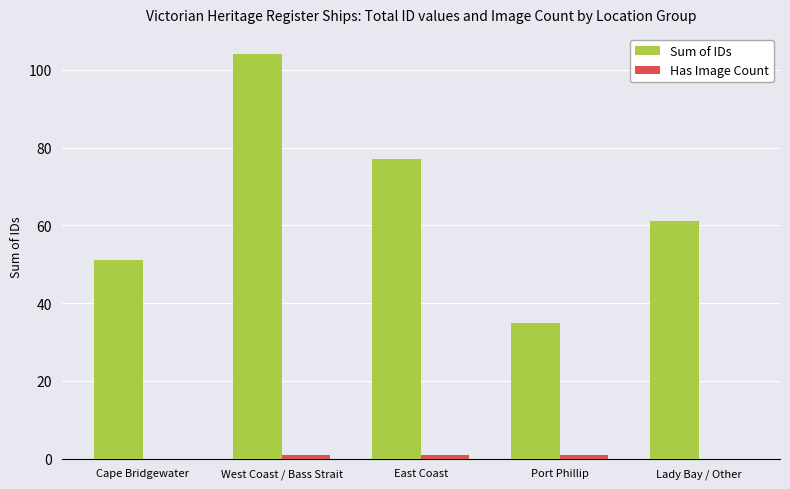

What is the maximum value shown in the chart?

104